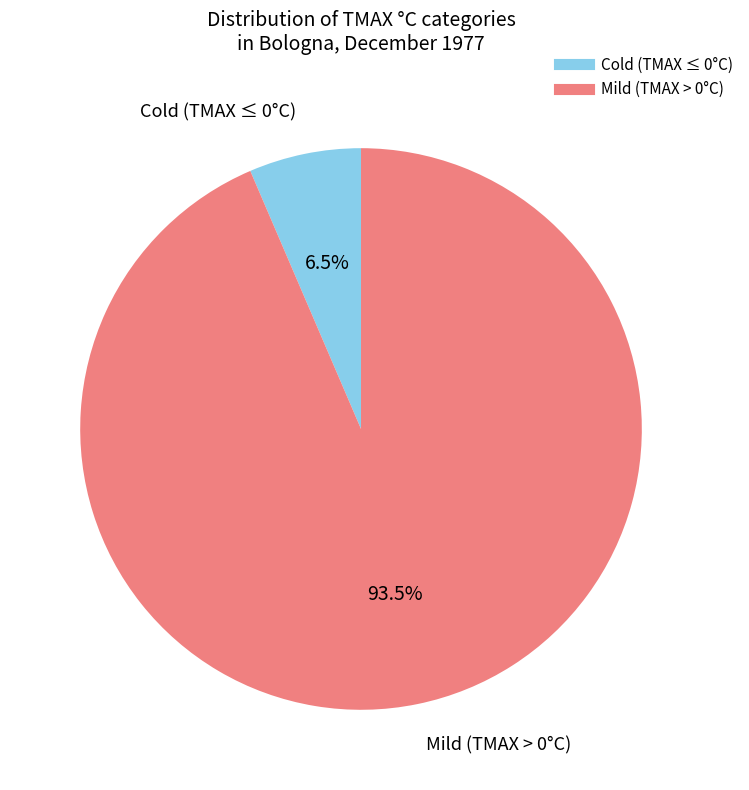

Is there a majority slice in this chart?

Yes